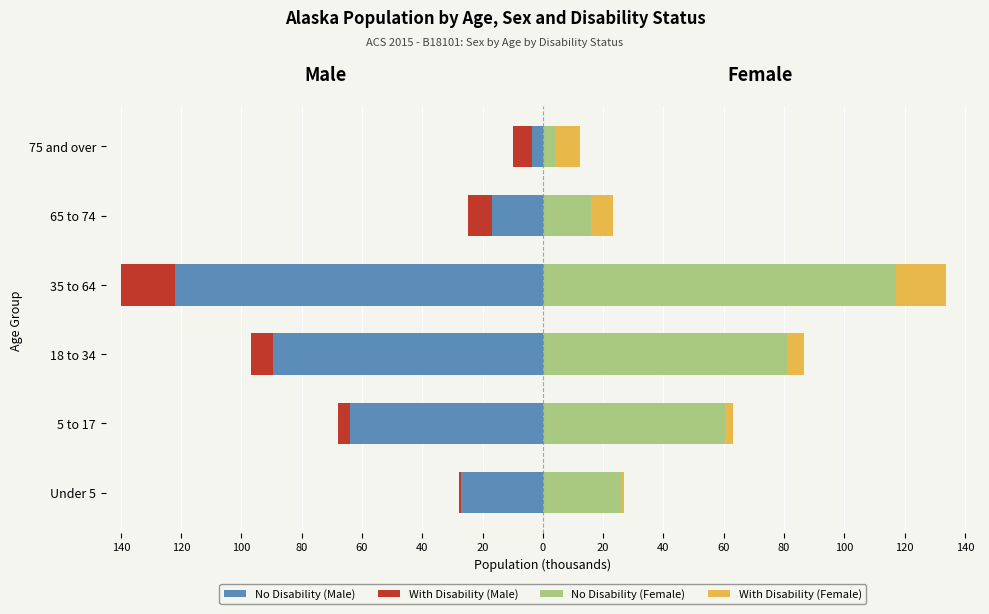

What is the sum of the No Disability (Male) values at 18 to 34 and Under 5?

-116.8